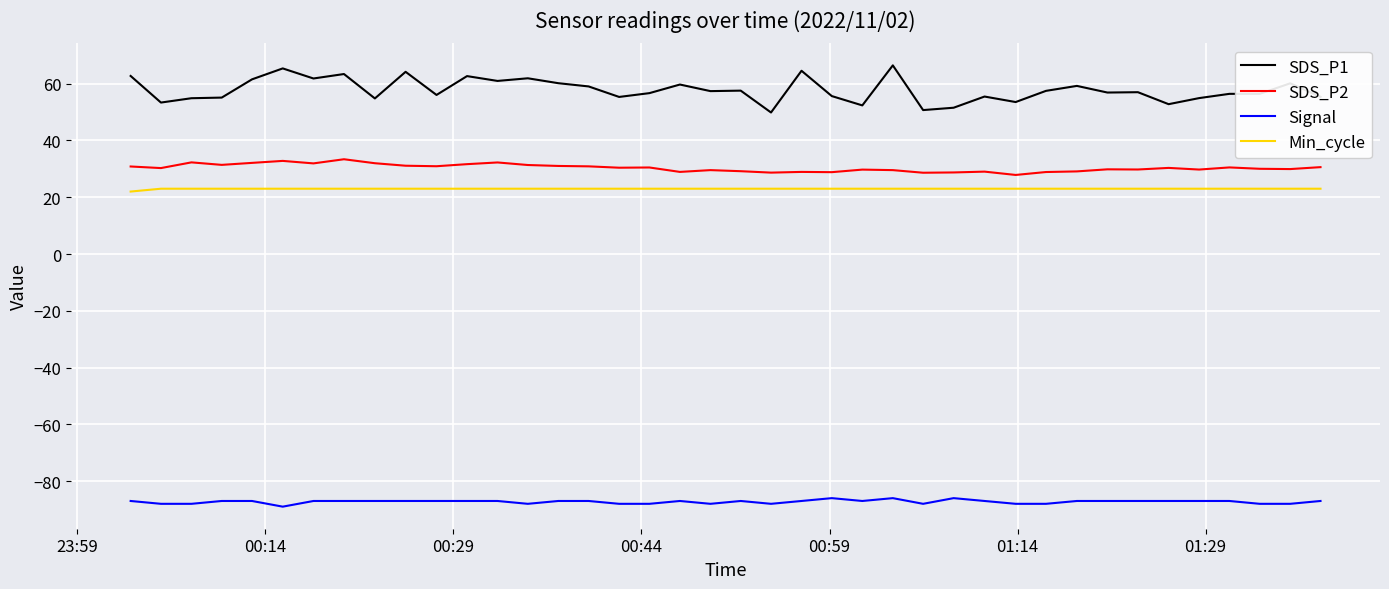

True or false: SDS_P2 and SDS_P1 intersect in this chart.

False